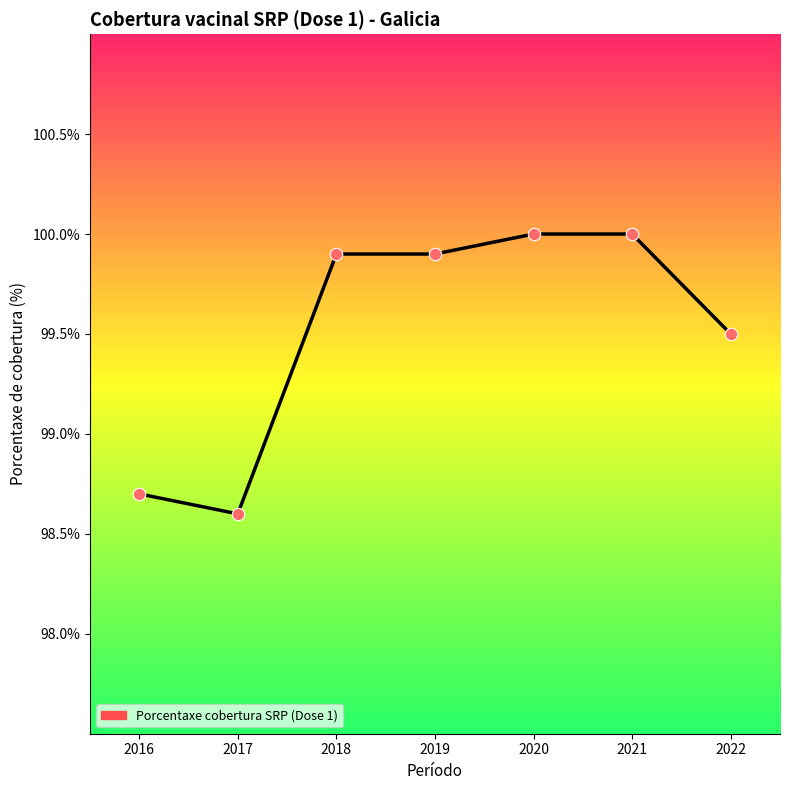

Approximately how many times larger is the value at 2021 compared to 2019?

1.0